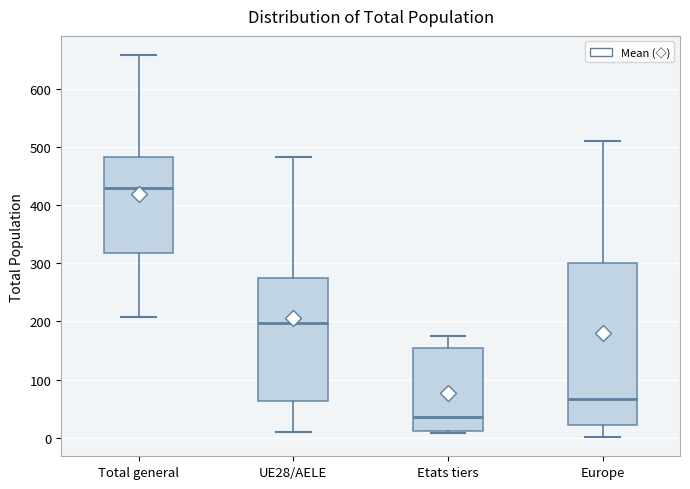

Which box has the lowest median line?

Etats tiers